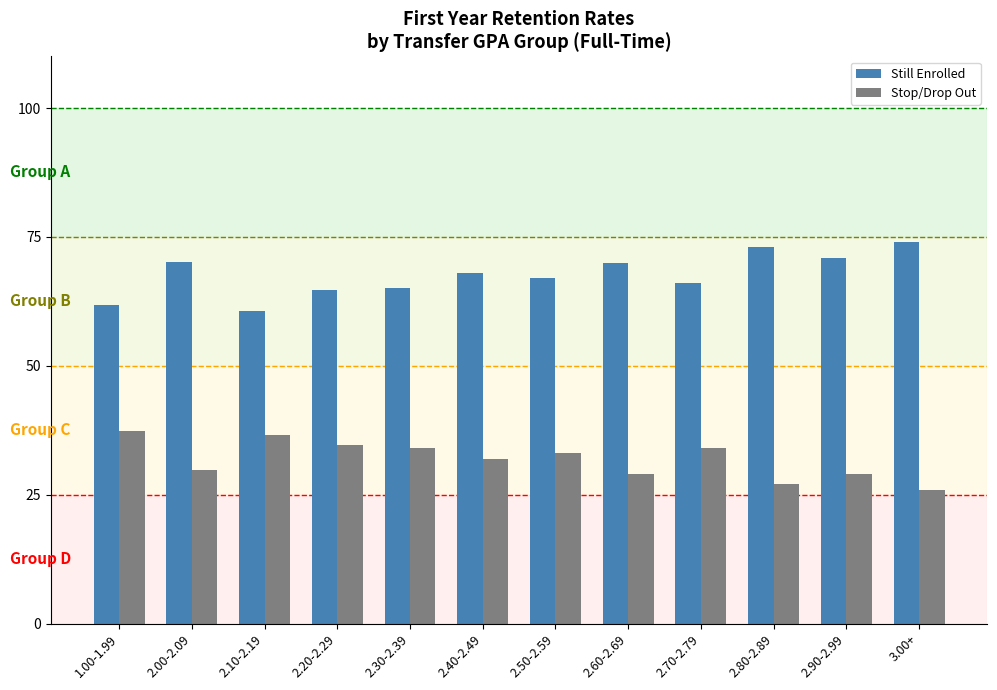

How many bars are there in each group?

2